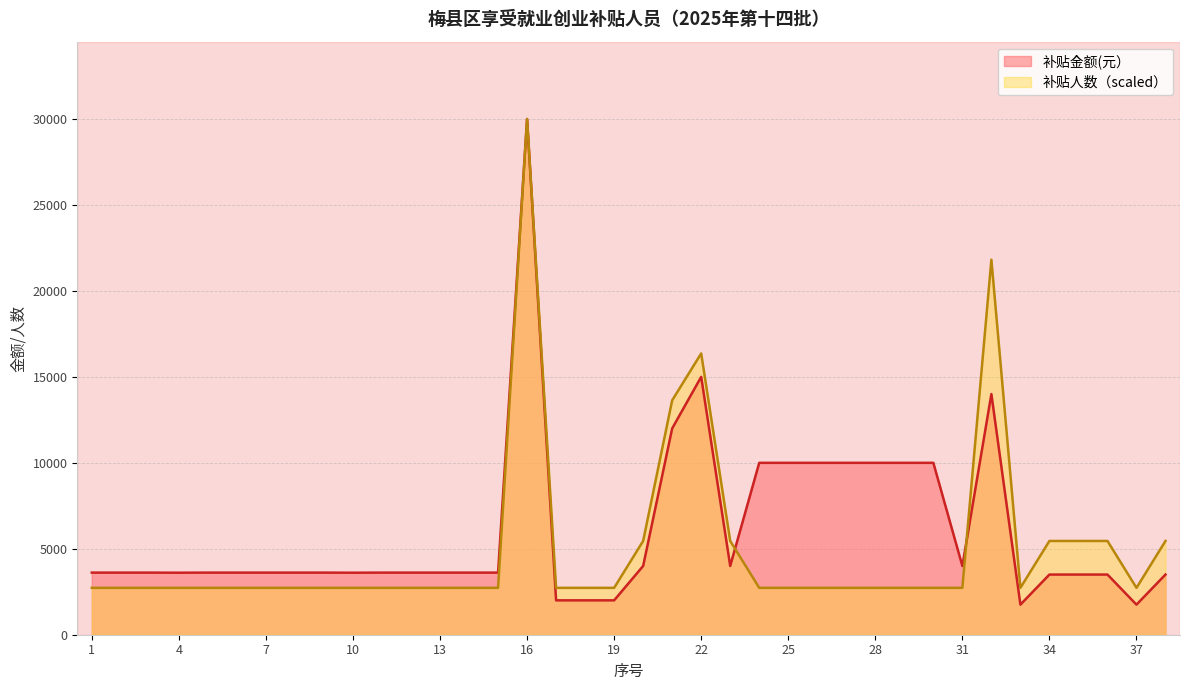

What is the value of the 补贴人数 point at the 21st from the left?

13636.4